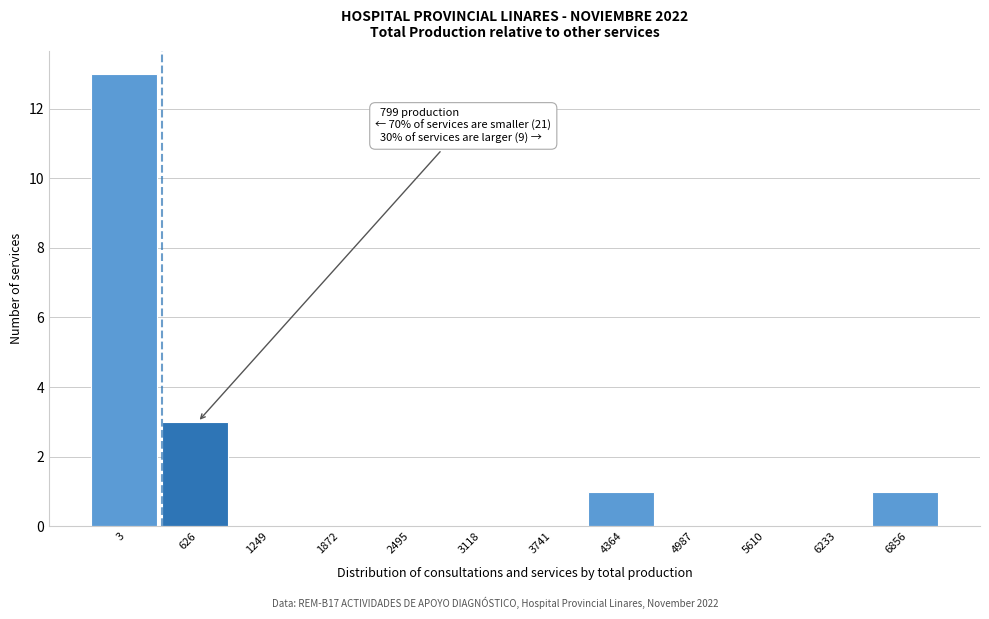

Reading left to right, extract all data points from this chart.

3=13	626=3	1249=0	1872=0	2495=0	3118=0	3741=0	4364=1	4987=0	5610=0	6233=0	6856=1